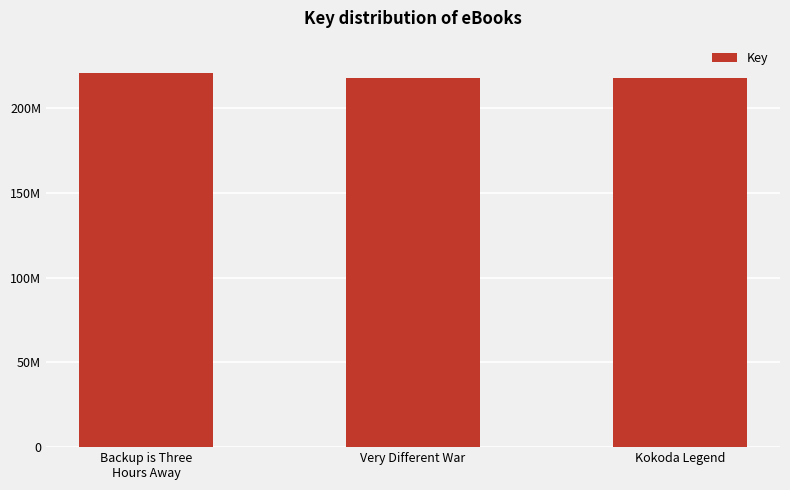

Which label corresponds to the smallest value in the chart?

Very Different War